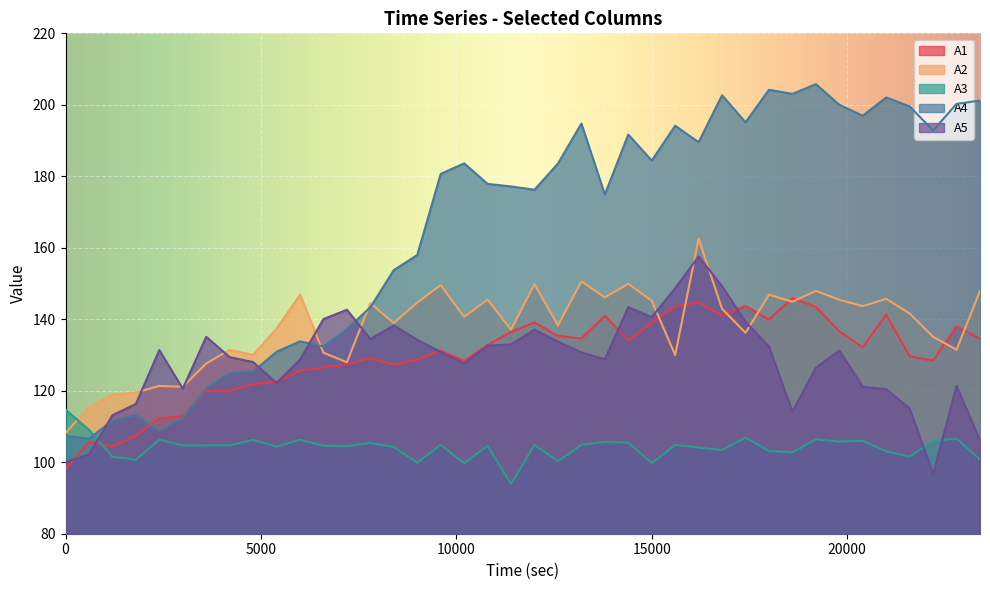

How many values in the A5 series are below 130?

19